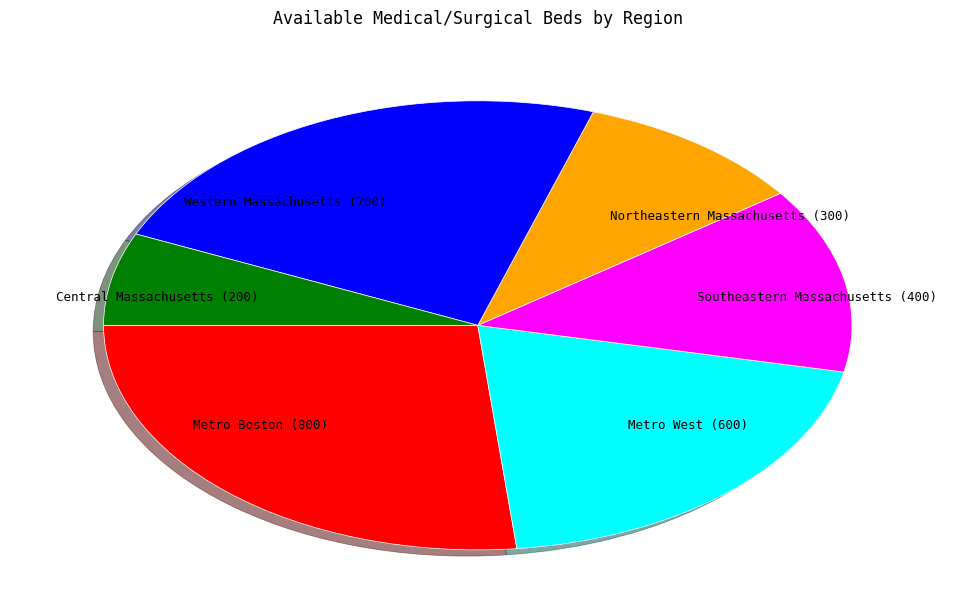

Does Metro Boston represent more than half of the total?

No